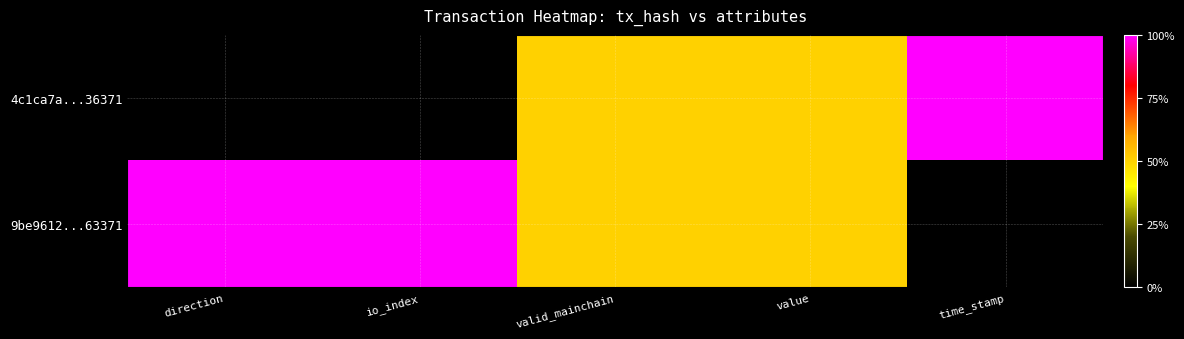

What is the total value across all series at direction?

1.0